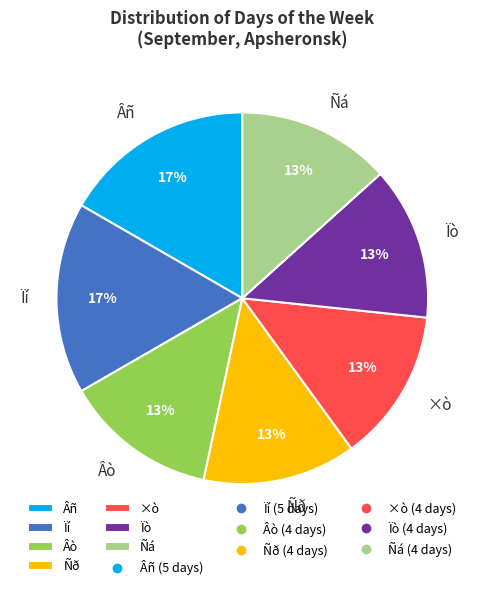

What is the ratio of the value at ×ò to the value at Ñð?

1.0